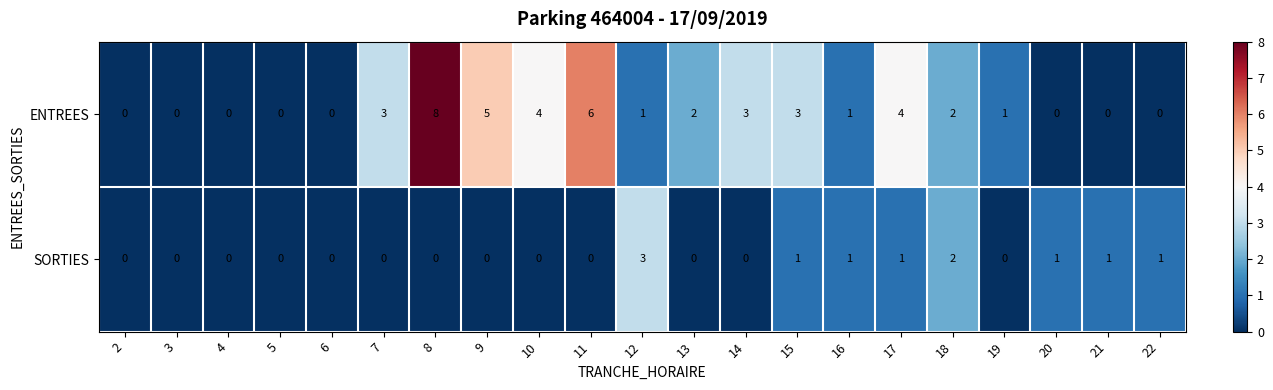

How many SORTIES values are between 0 and 1?

19